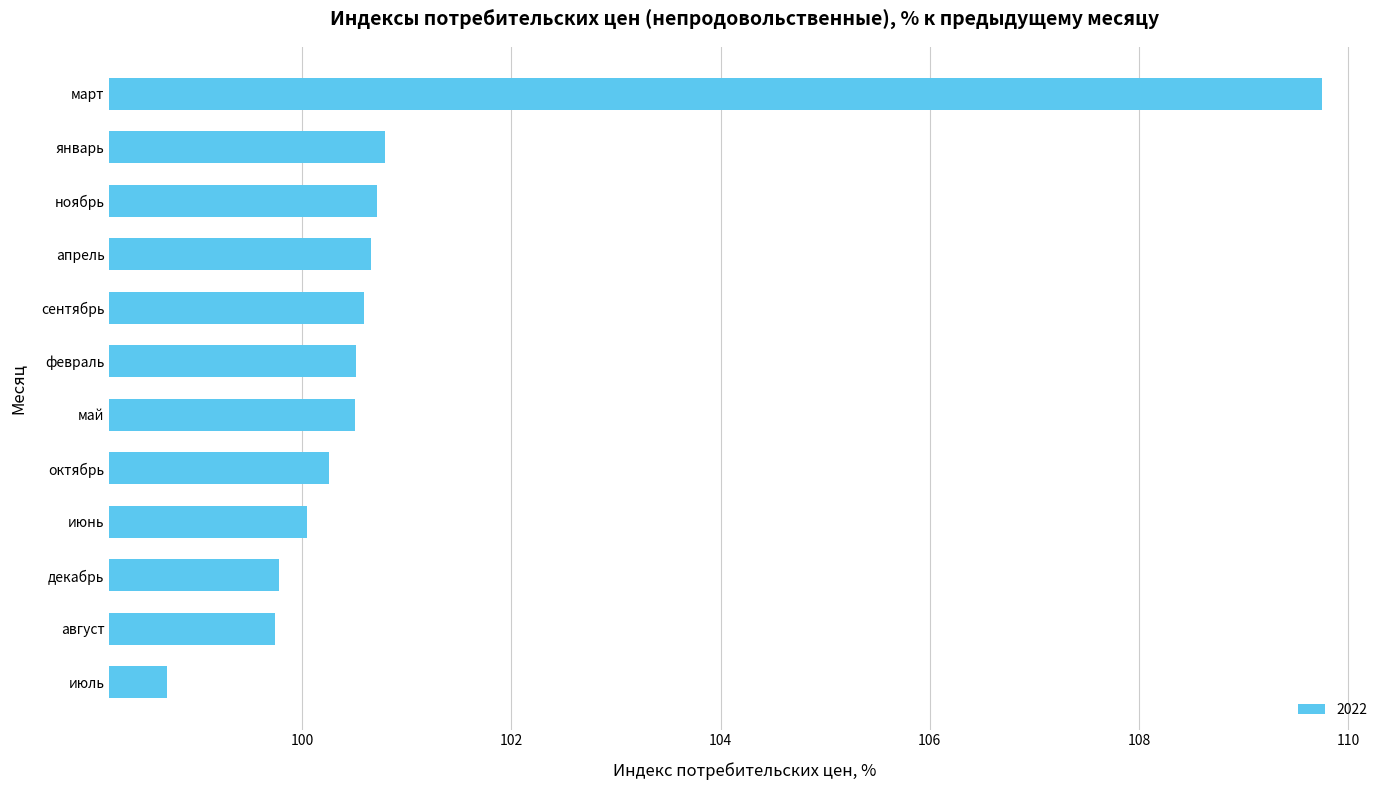

The value at октябрь is 139.2. True or false?

False